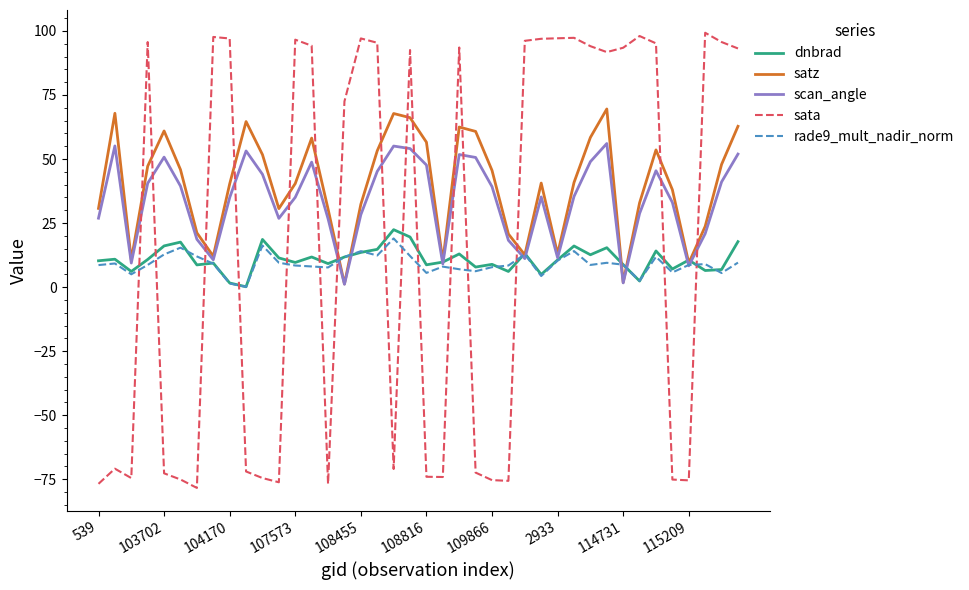

In sata, how many points are lower than both neighbors (excluding endpoints)?

9